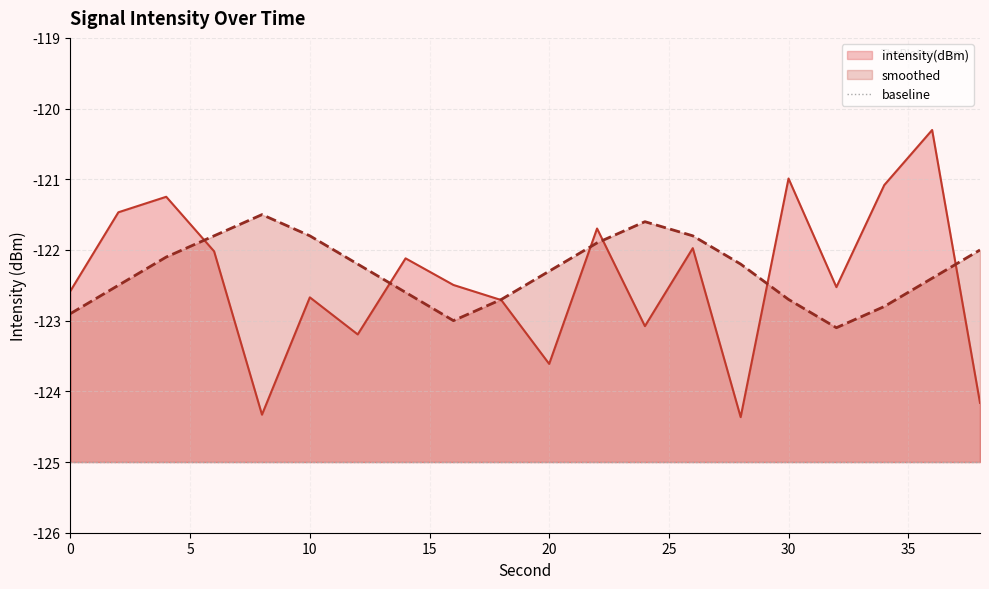

Which series has the largest range (max minus min)?

intensity(dBm)